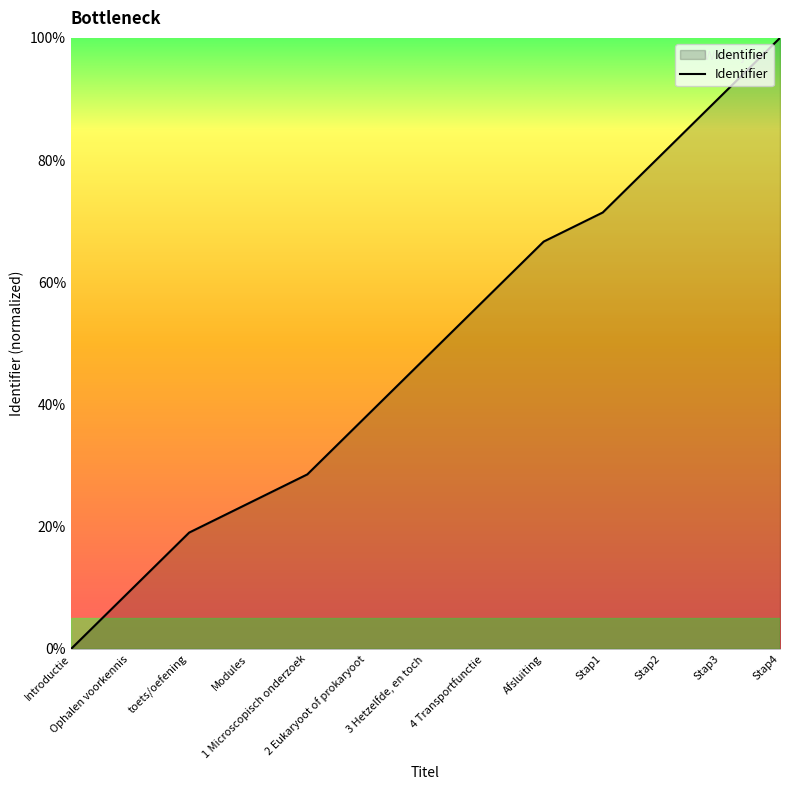

List the labels in order of value, largest first.

Stap4, Stap3, Stap2, Stap1, Afsluiting, 4 Transportfunctie, 3 Hetzelfde, en toch, 2 Eukaryoot of prokaryoot, 1 Microscopisch onderzoek, Modules, toets/oefening, Ophalen voorkennis, Introductie